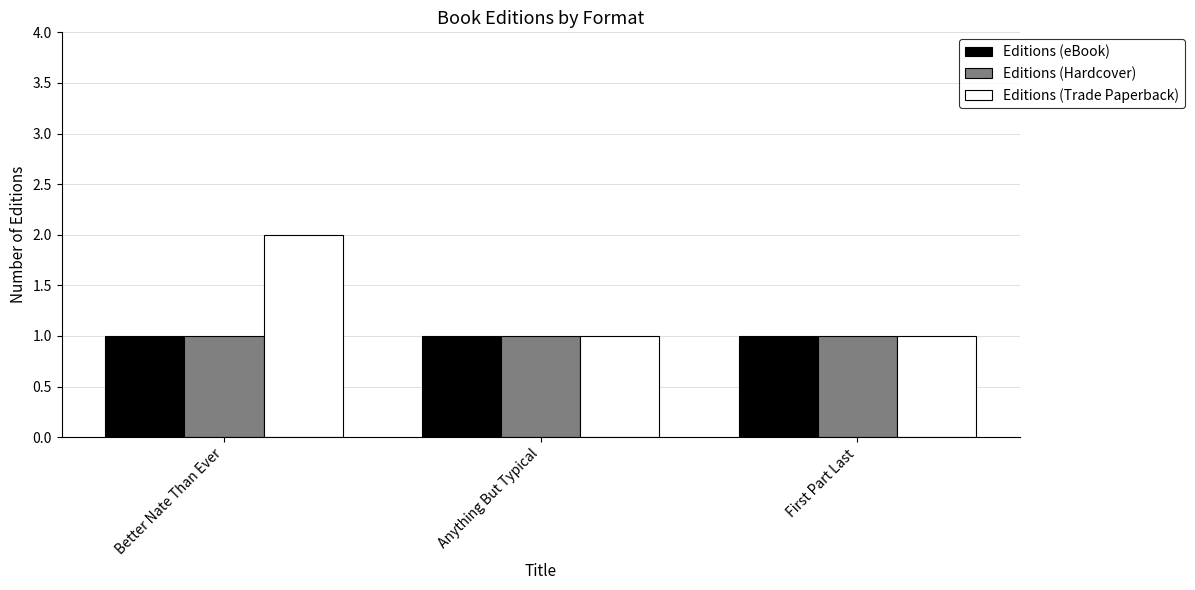

True or false: Editions (Hardcover) has a value of 1 at Anything But Typical.

True